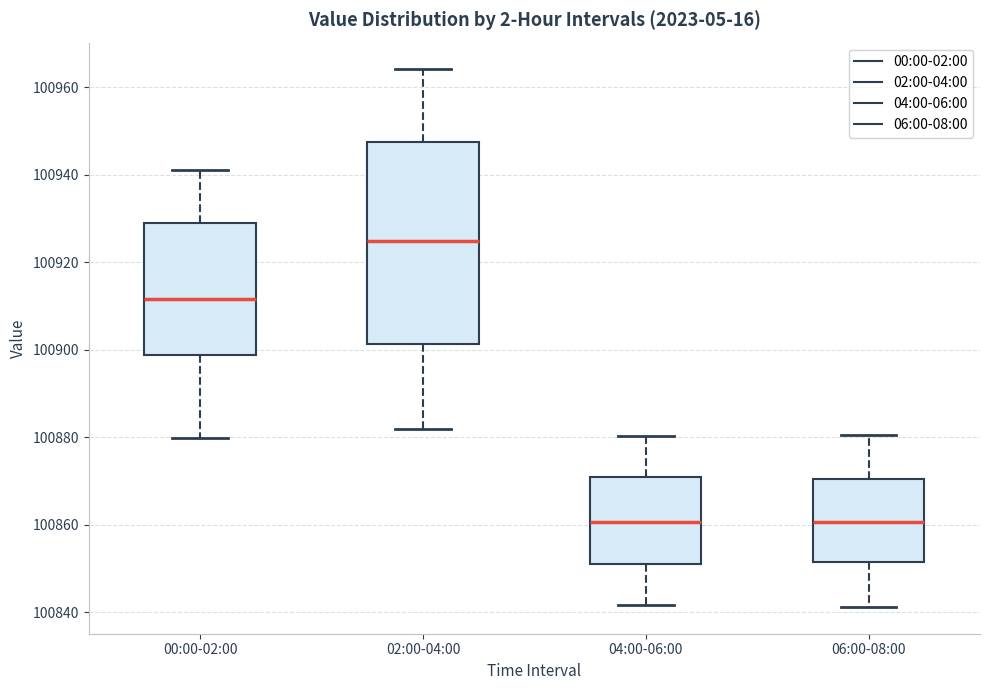

Reading left to right, transcribe this box plot: for each box, give where its median line is, the range the box spans, and where its two whiskers end, as read against the y-axis. The values are not printed on the chart, so give them approximately, as read against the axis.

00:00-02:00: median 100912, box 100898 to 100930, whiskers 100880 to 100942
02:00-04:00: median 100924, box 100902 to 100948, whiskers 100882 to 100964
04:00-06:00: median 100860, box 100852 to 100870, whiskers 100842 to 100880
06:00-08:00: median 100860, box 100852 to 100870, whiskers 100842 to 100880